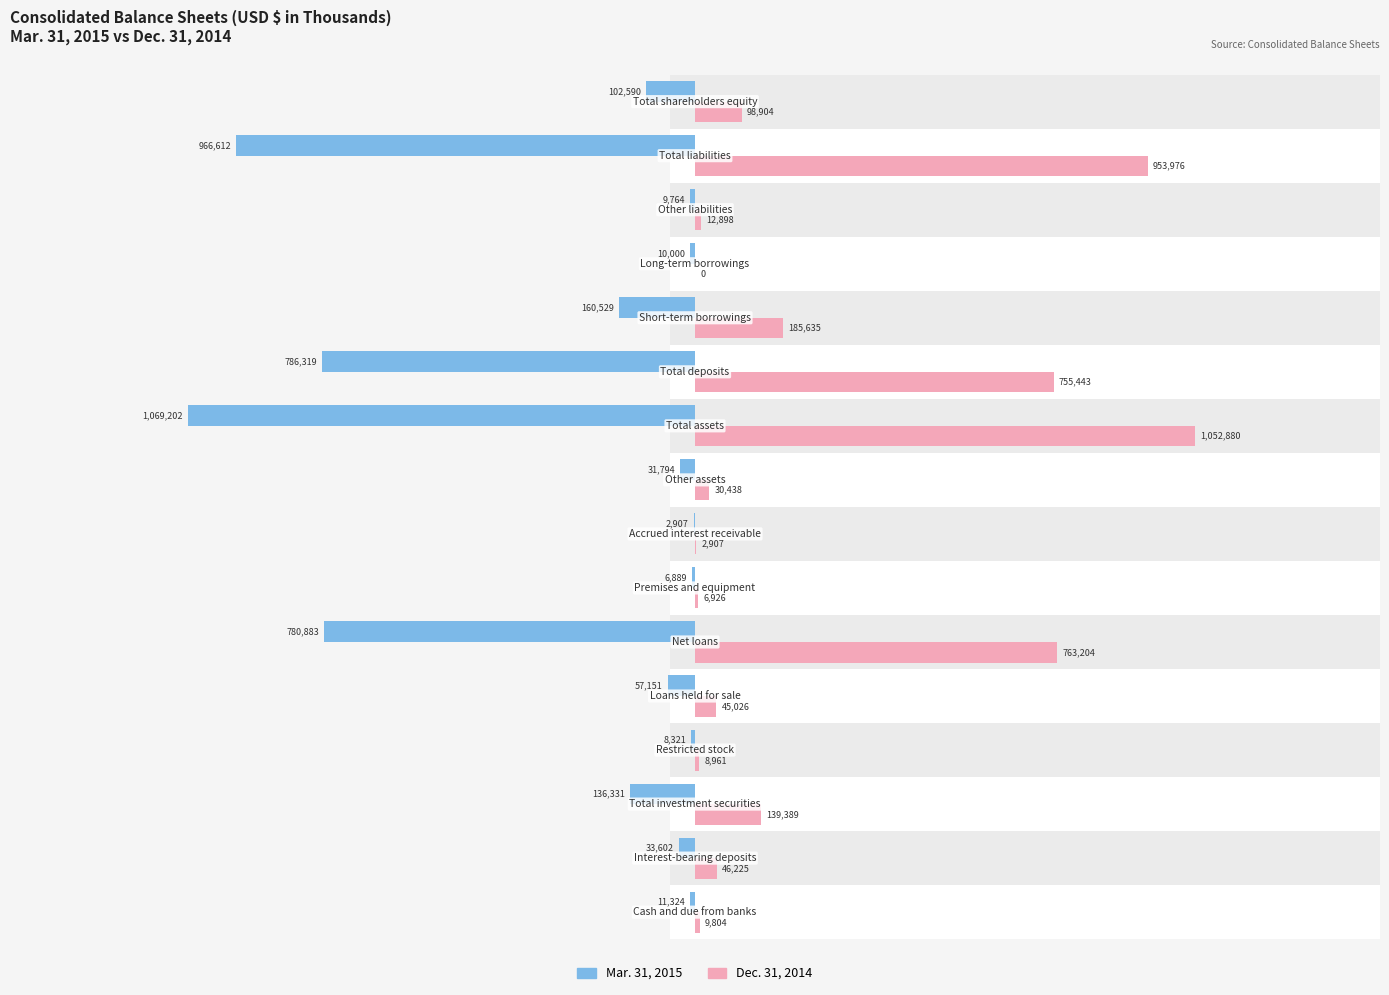

What is the minimum value shown in the chart?

-1069202